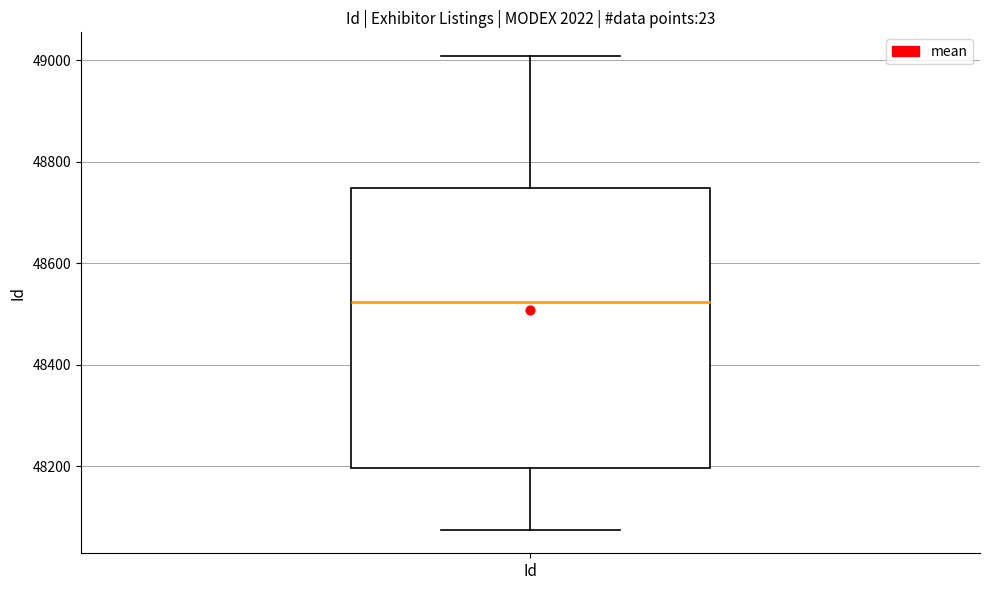

Where is the lower edge of the box for Id on the y-axis? The values are not printed on the chart, so give them approximately, as read against the axis.

48200